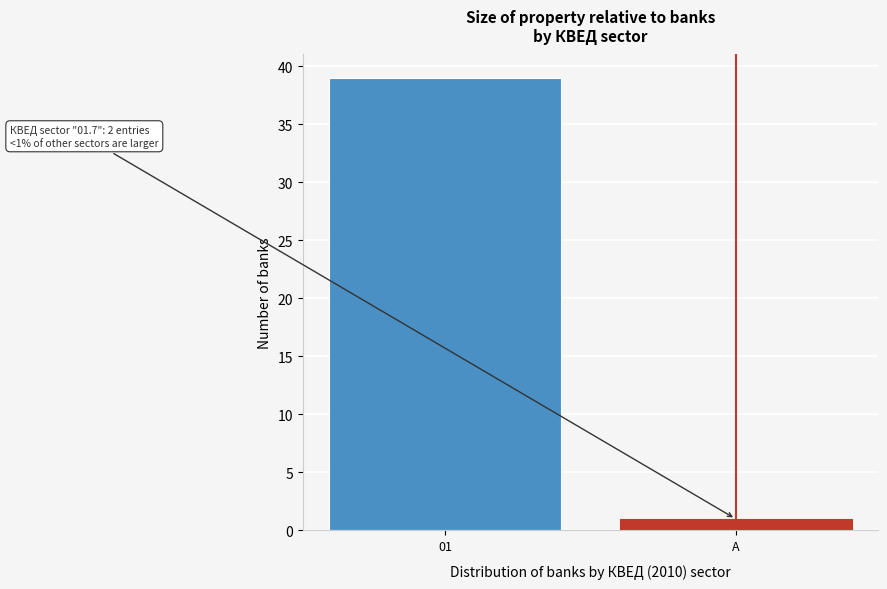

Reading left to right, extract all data points from this chart.

39	1